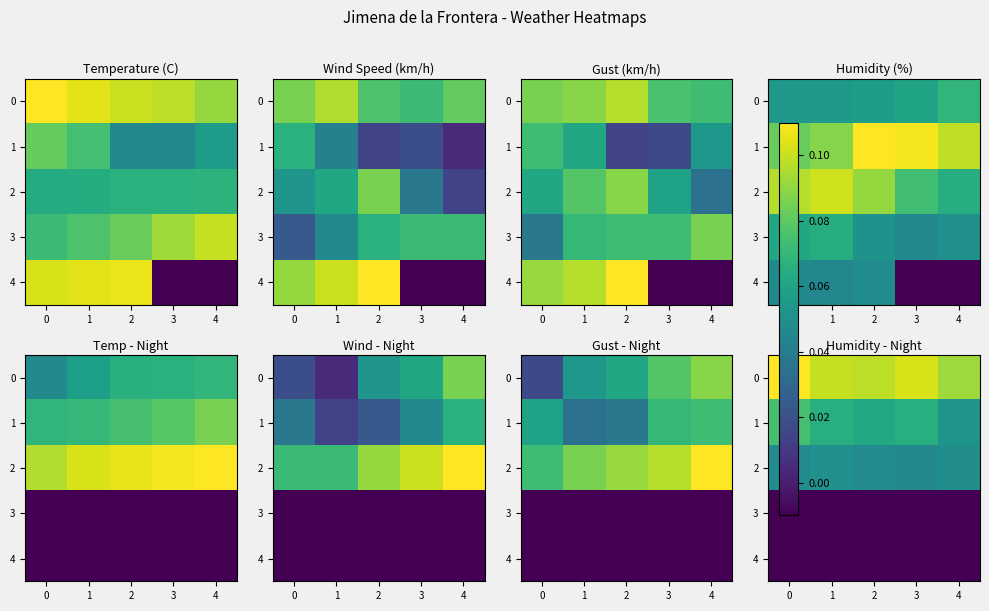

The value of 4 at 3 is -0.0. True or false?

True